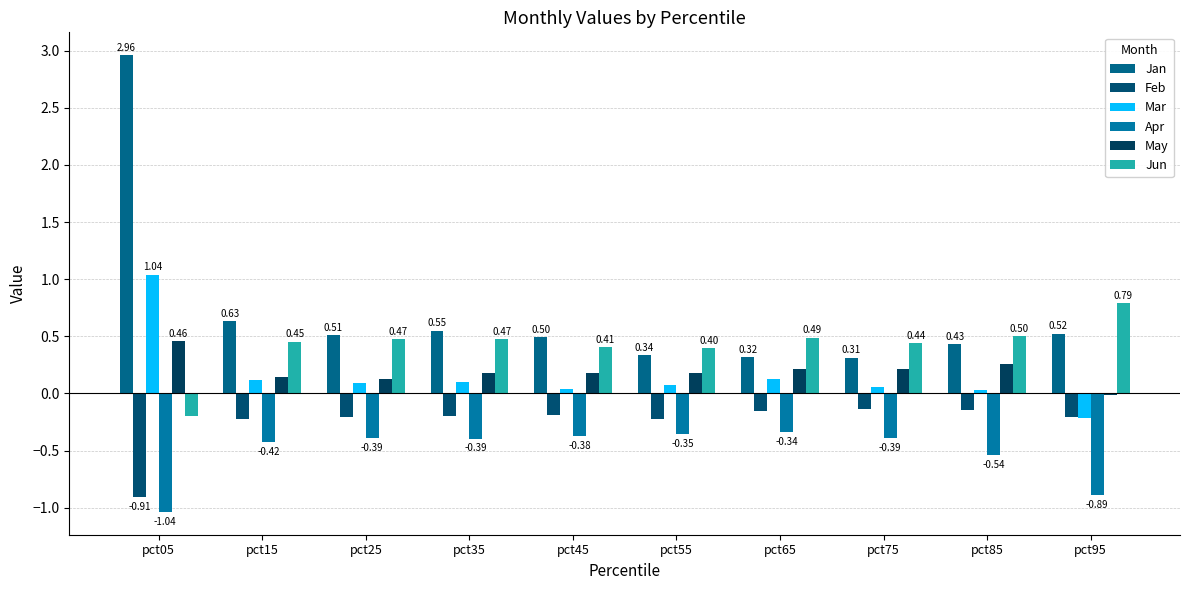

How many data points does each series have?

10